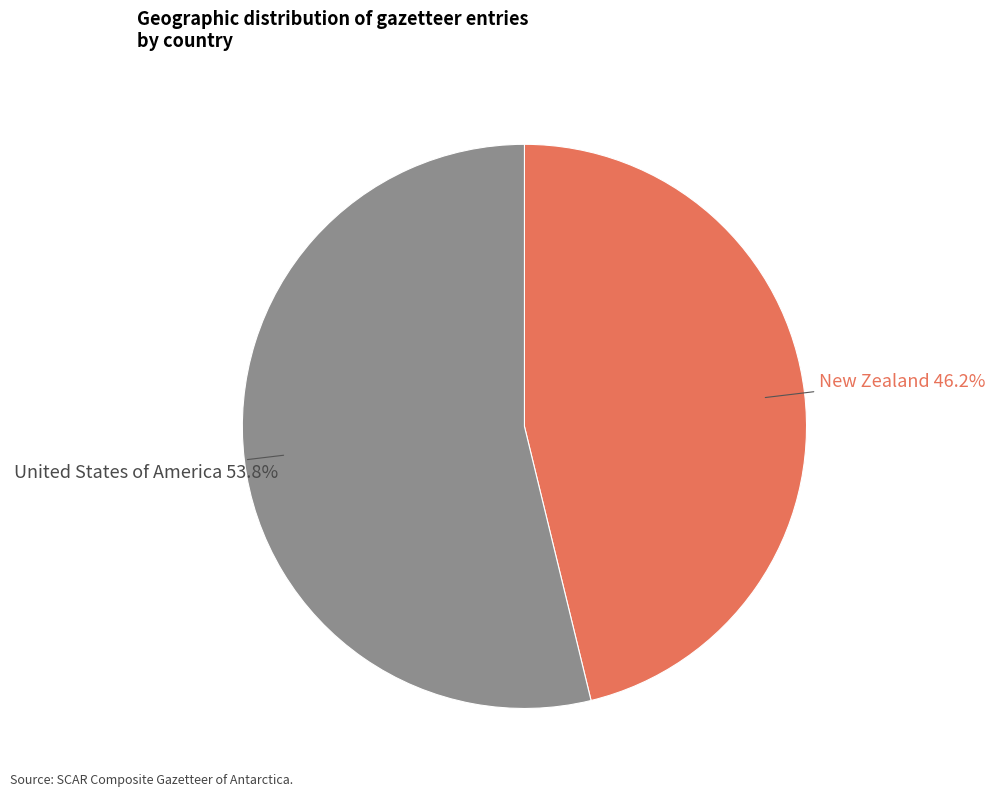

To the nearest percent, what is the difference between the New Zealand and United States of America slice percentages?

8%